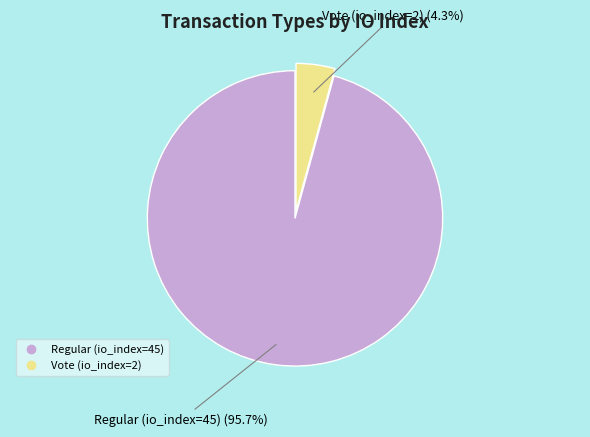

To the nearest percent, what portion does Vote (io_index=2) represent?

4%